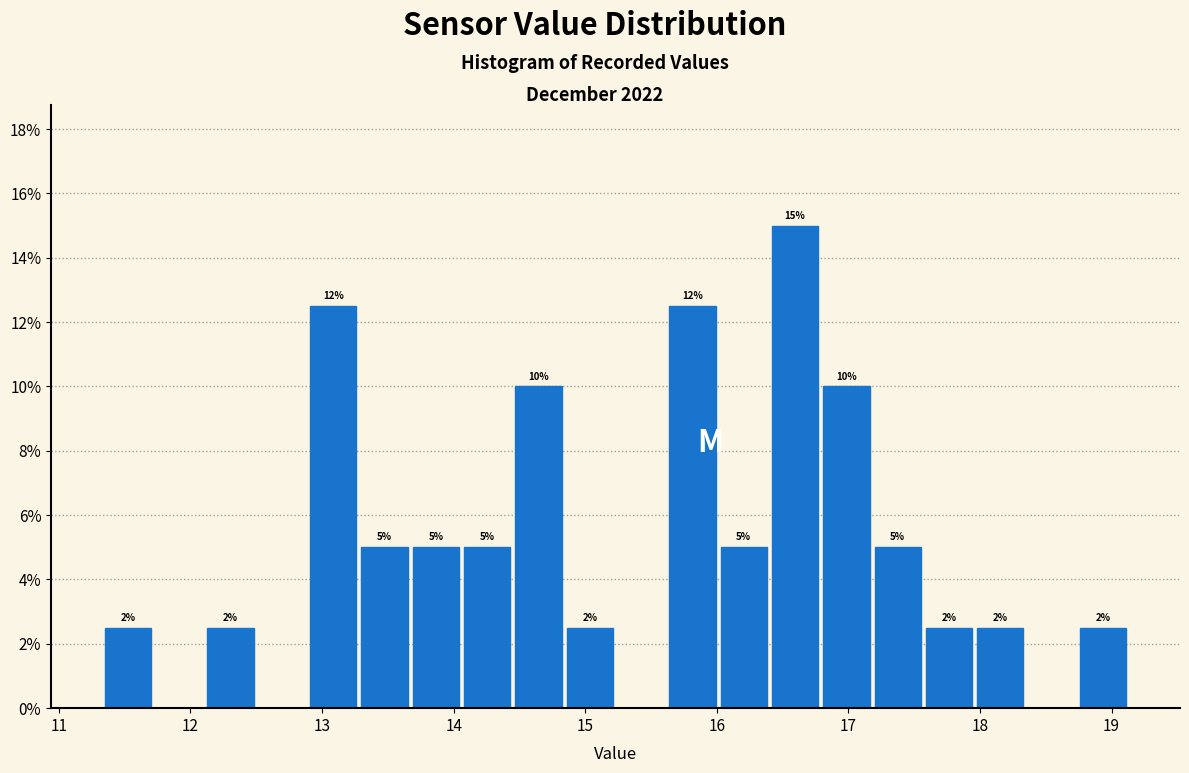

Around what value on the x-axis is the tallest bar? Give the approximate position of its centre, as read against the axis.

16.6